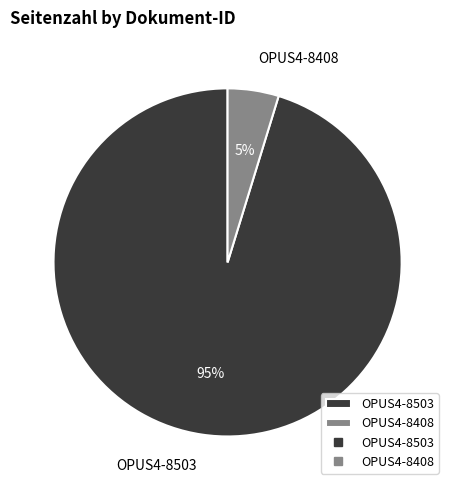

Count the number of slices in the pie.

2